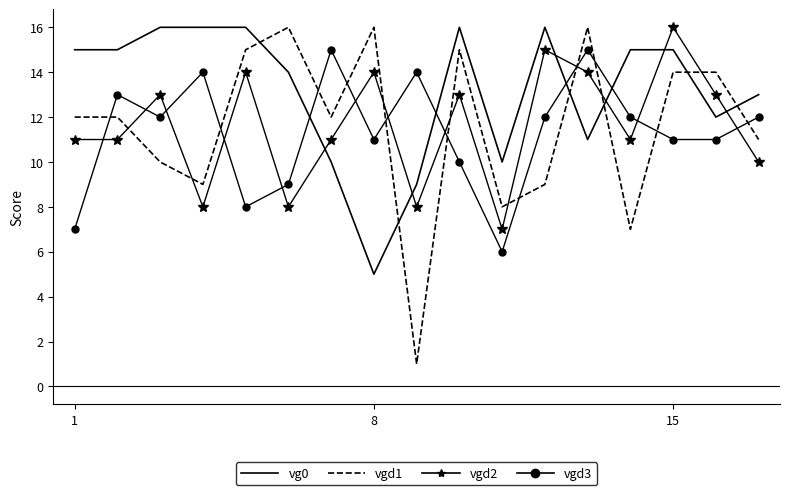

Which series has the largest range (max minus min)?

vgd1